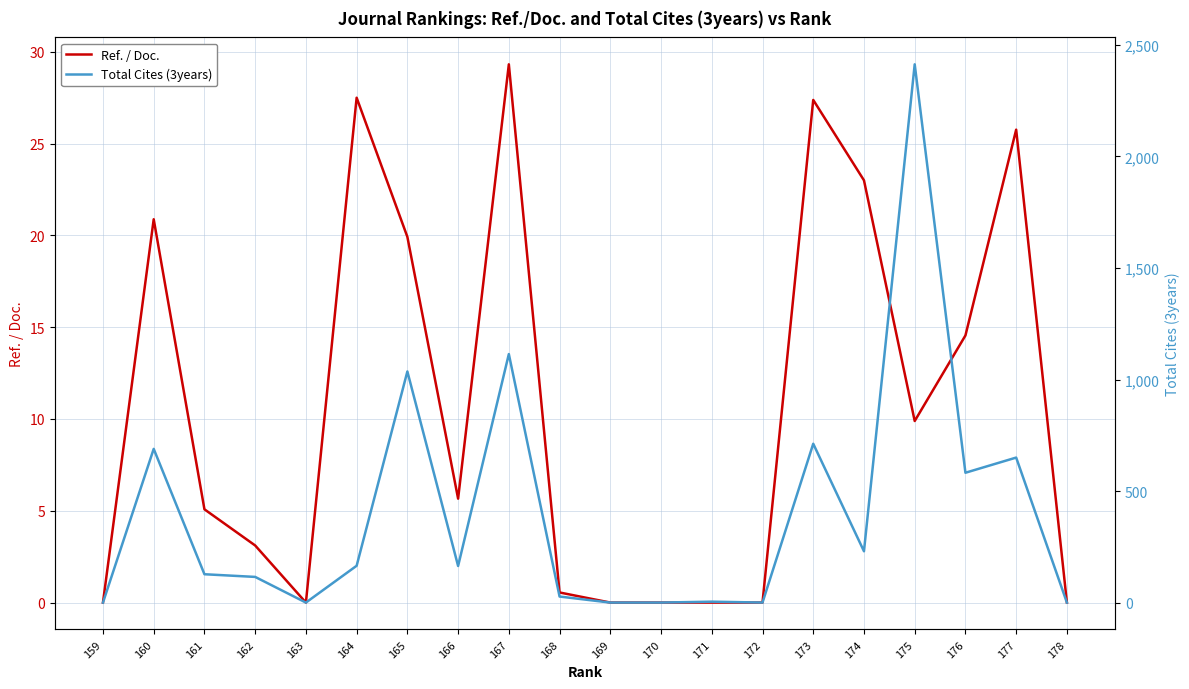

Which series has the widest spread of values?

Total Cites (3years)